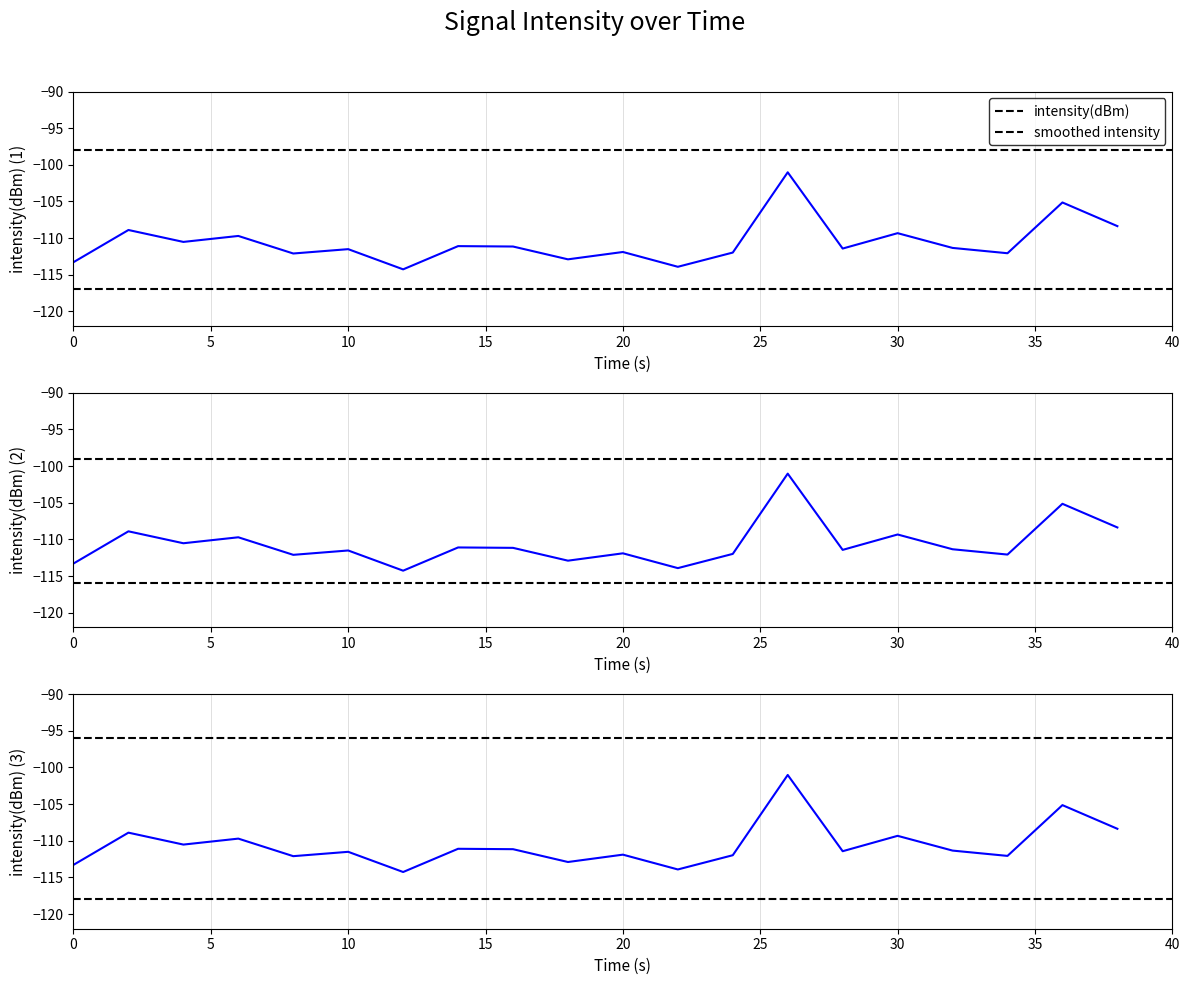

What are all the series names shown in the legend?

intensity(dBm), smoothed intensity